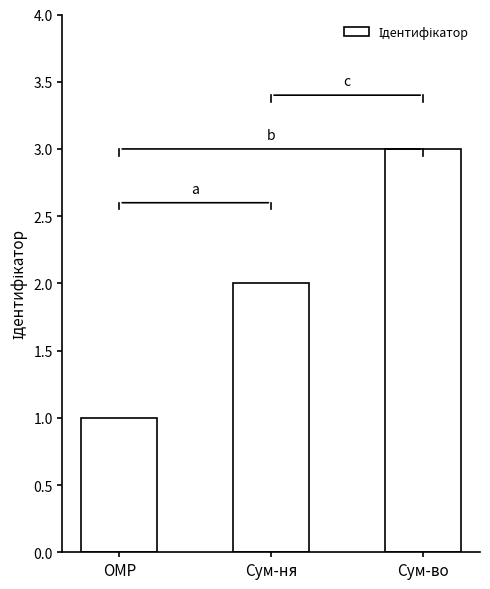

What position from the right is ОМР?

3